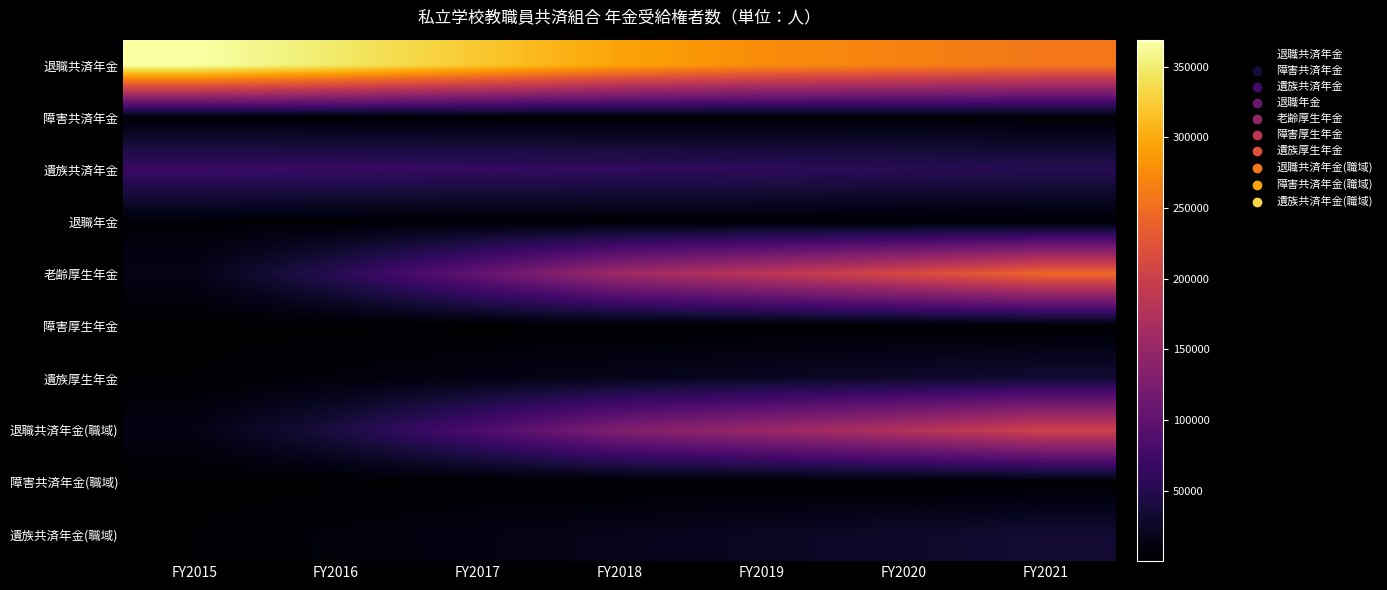

At which category does the chart reach its peak across all series?

FY2015